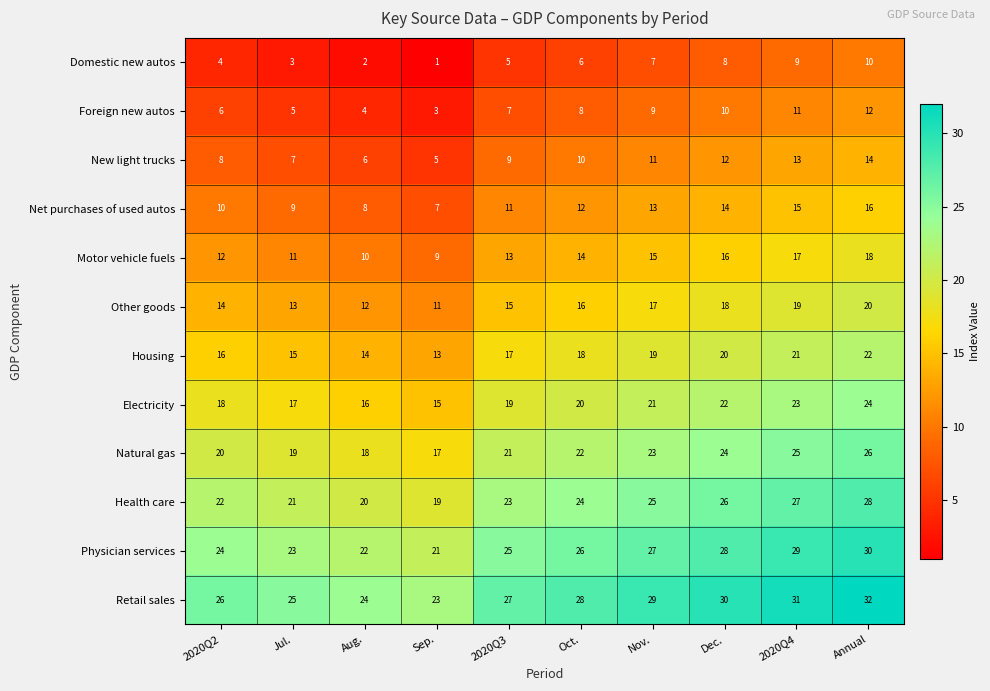

Count the Electricity values in the range 17 to 22.

6